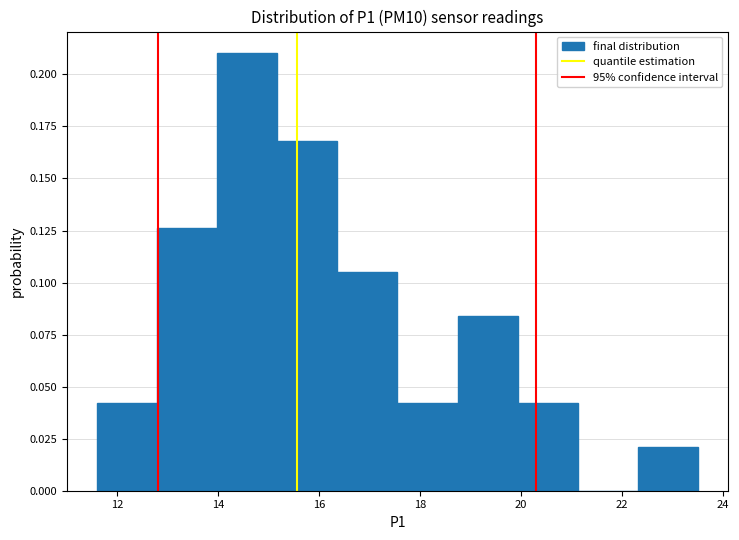

Over which range of the x-axis is the bar tallest?

14.0 to 15.2